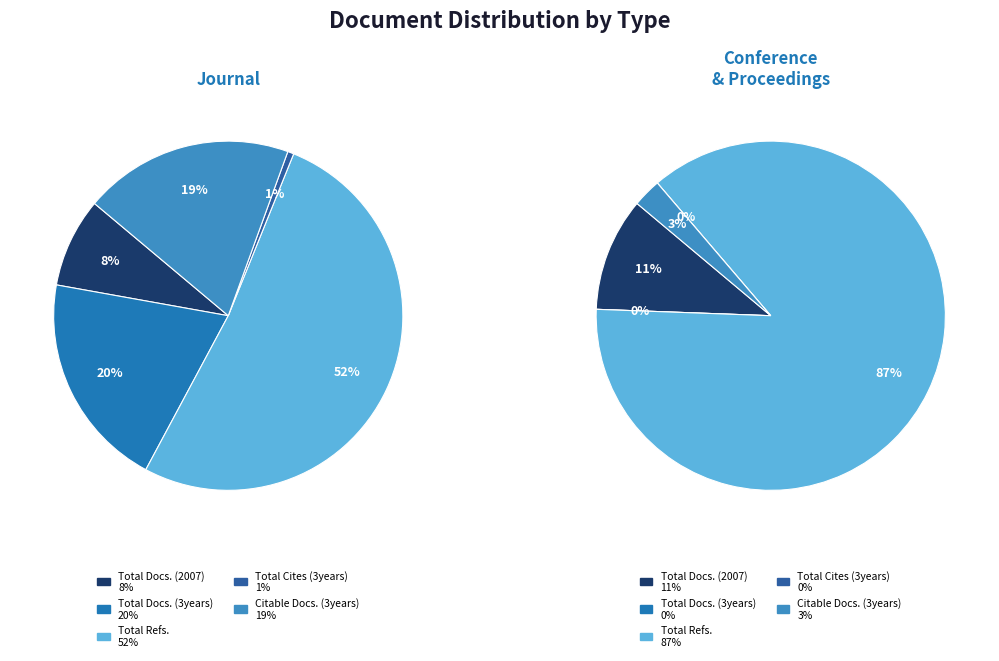

What is the largest slice in the pie chart?

Total Refs.